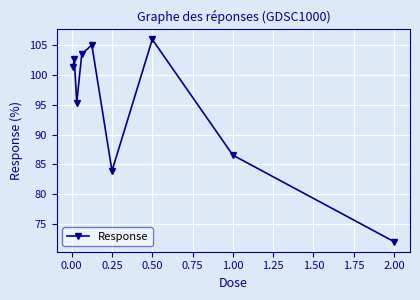

What is the greatest value displayed?

105.9